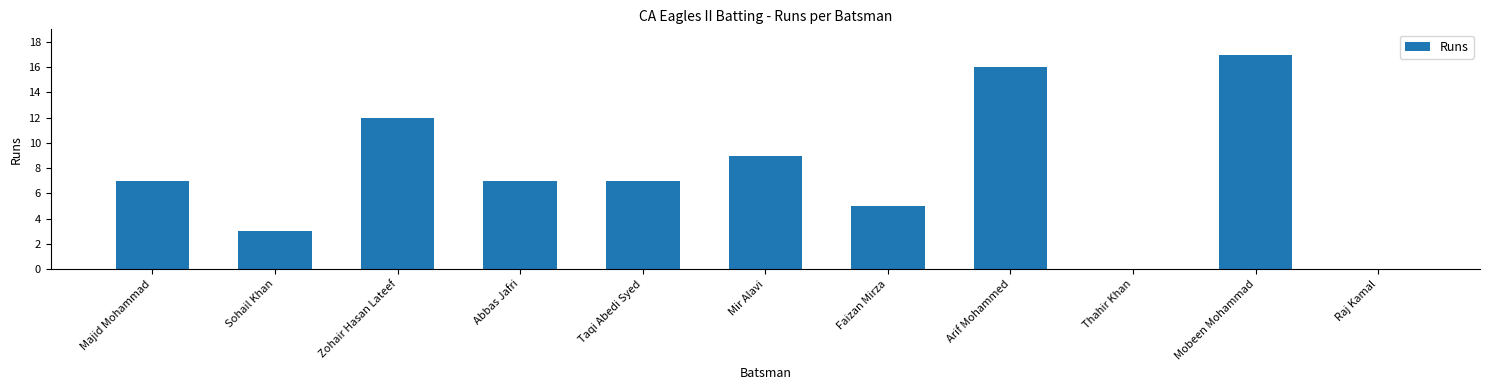

The chart shows a value of 17 at Mobeen Mohammad. True or false?

True